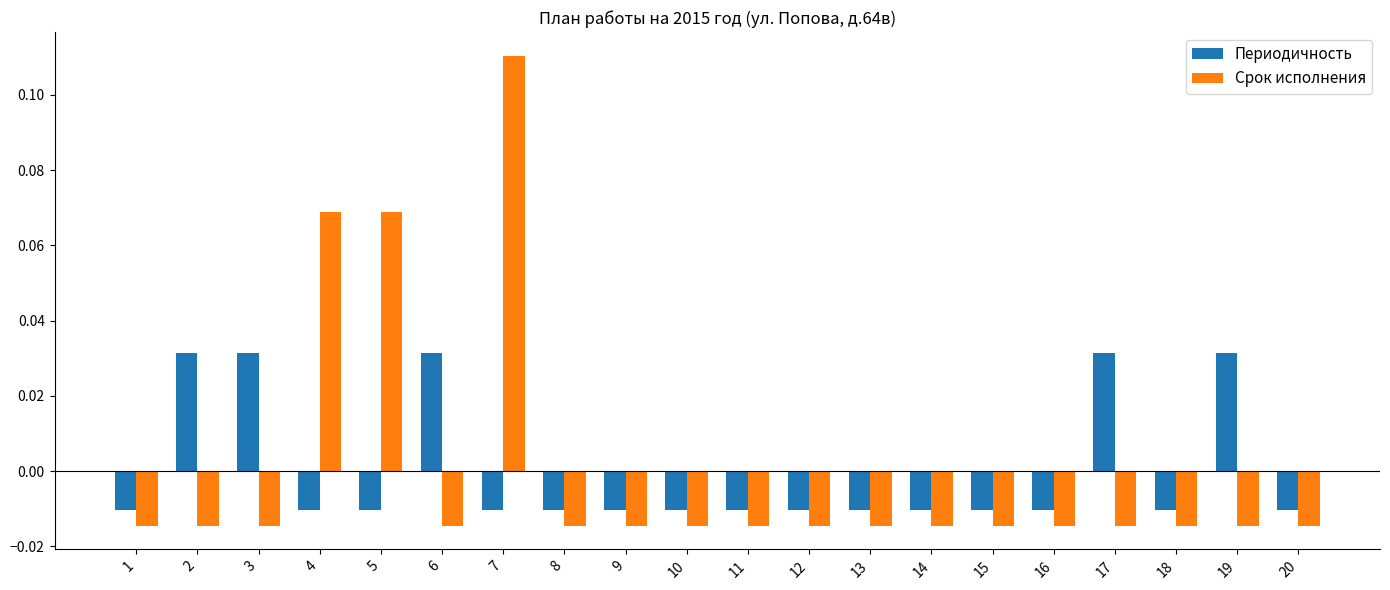

Which label corresponds to the largest value in the chart?

7